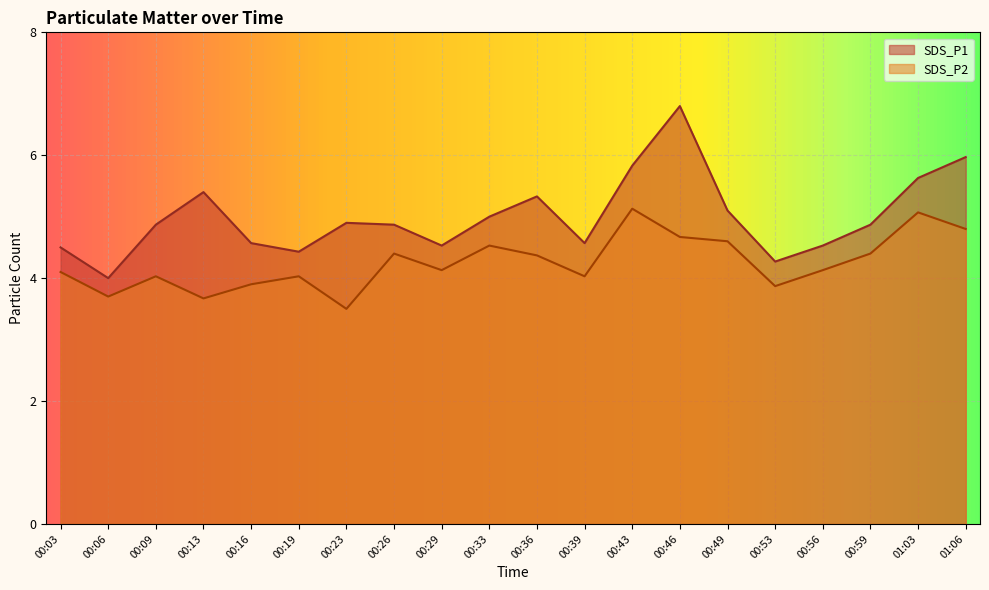

What is the smallest value displayed?

3.5